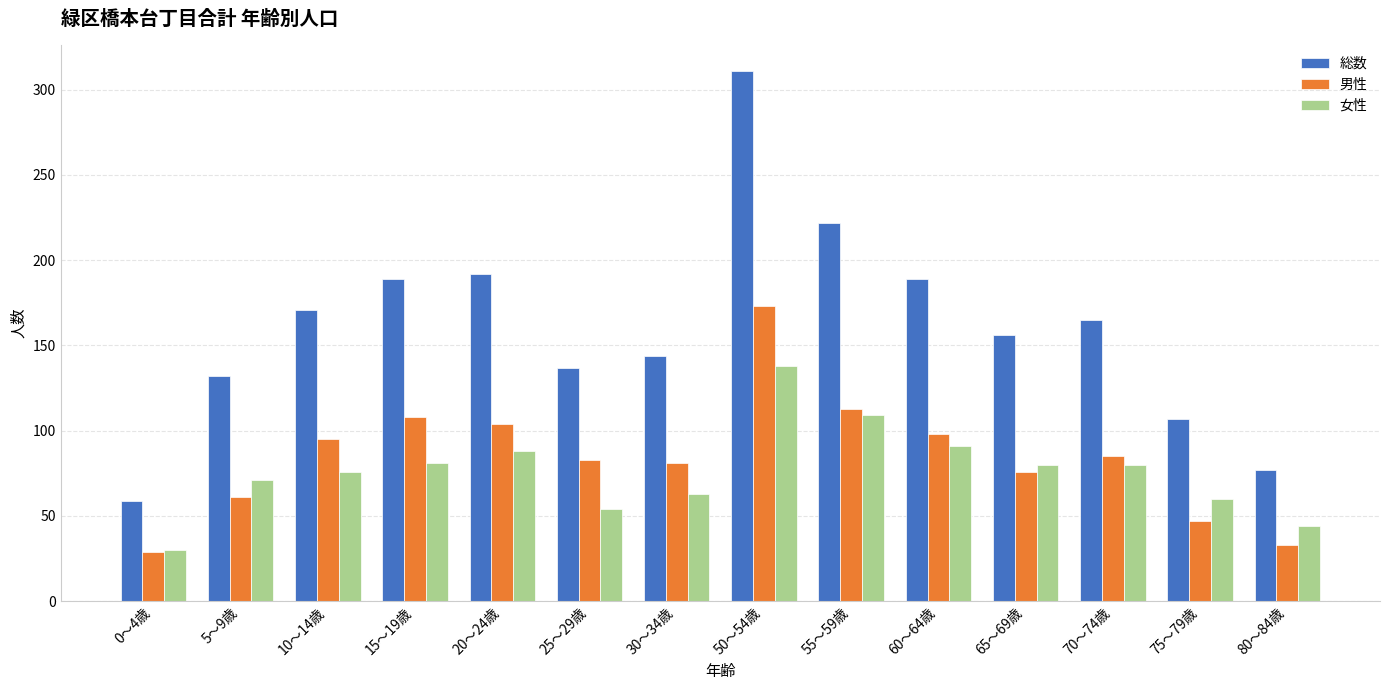

Rank the series at 25～29歳 from highest to lowest value.

総数, 男性, 女性